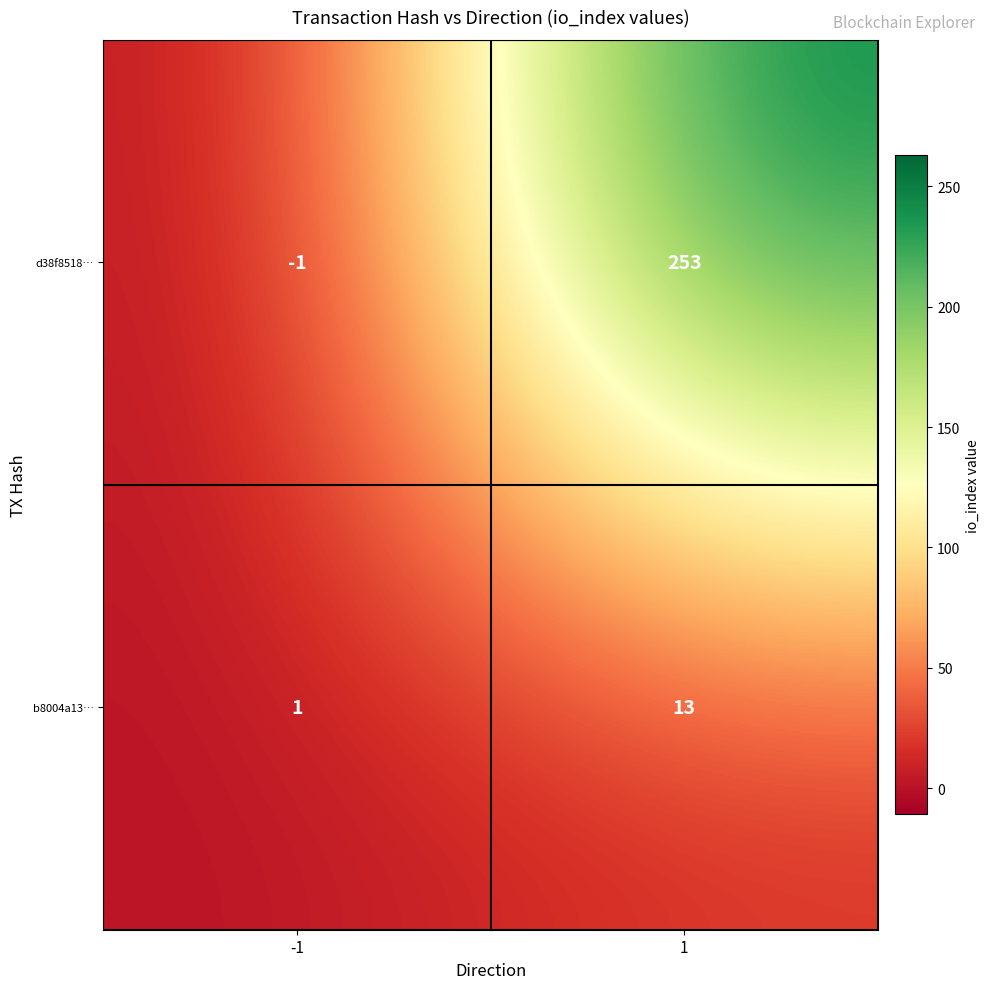

True or false: d38f8518… has a value of 65 at 1.

False